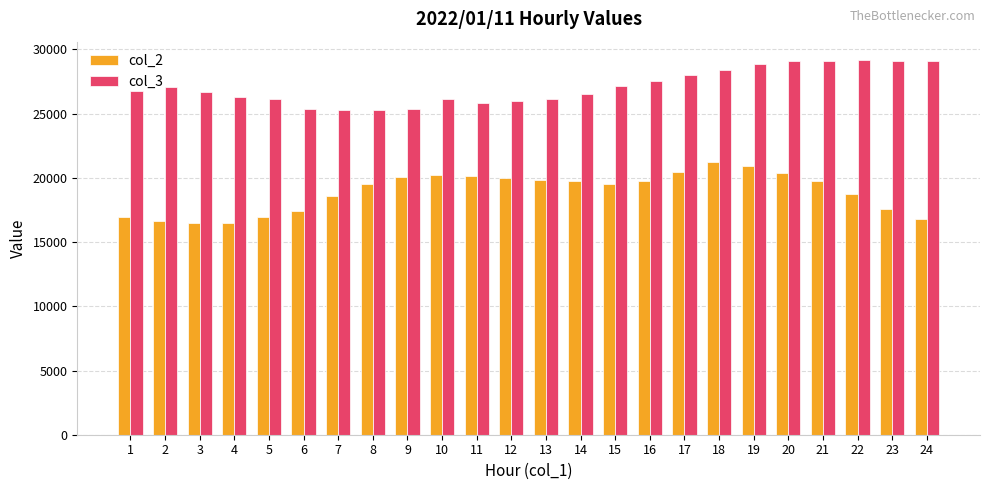

What is the difference between the highest and lowest values at 24?

12335